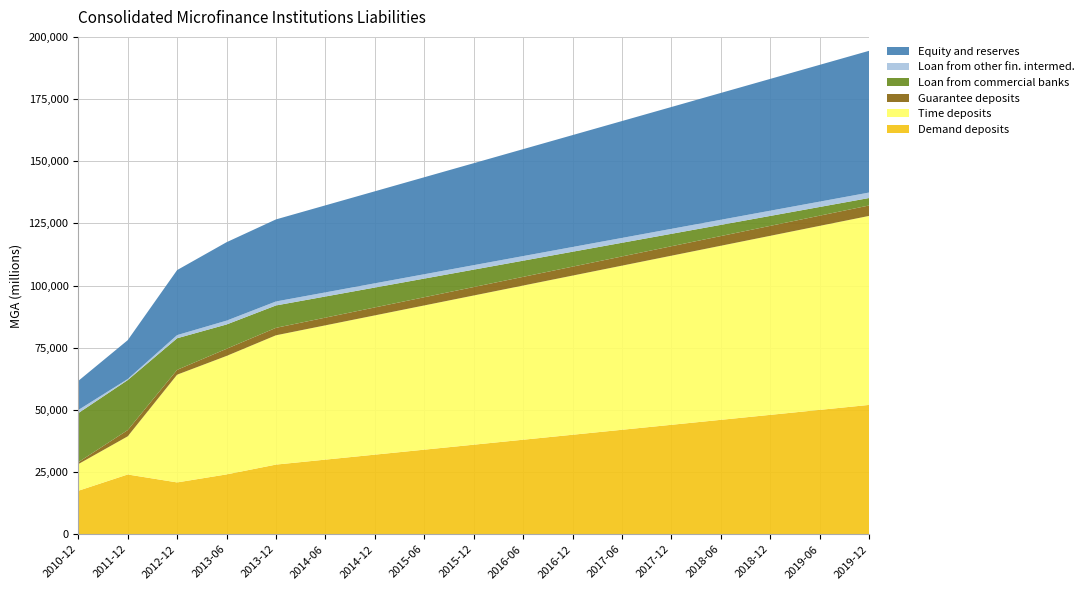

Reading left to right, transcribe all the data shown in this chart.

Demand deposits: 2010-12=17477.2	2011-12=24023.6	2012-12=20835.7	2013-06=24054.8	2013-12=28000.0	2014-06=30000.0	2014-12=32000.0	2015-06=34000.0	2015-12=36000.0	2016-06=38000.0	2016-12=40000.0	2017-06=42000.0	2017-12=44000.0	2018-06=46000.0	2018-12=48000.0	2019-06=50000.0	2019-12=52000.0
Time deposits: 2010-12=10707.7	2011-12=15337.8	2012-12=43326.7	2013-06=47639.2	2013-12=52000.0	2014-06=54000.0	2014-12=56000.0	2015-06=58000.0	2015-12=60000.0	2016-06=62000.0	2016-12=64000.0	2017-06=66000.0	2017-12=68000.0	2018-06=70000.0	2018-12=72000.0	2019-06=74000.0	2019-12=76000.0
Guarantee deposits: 2010-12=774.1	2011-12=2508.7	2012-12=1939.2	2013-06=2873.7	2013-12=3000.0	2014-06=3100.0	2014-12=3200.0	2015-06=3300.0	2015-12=3400.0	2016-06=3500.0	2016-12=3600.0	2017-06=3700.0	2017-12=3800.0	2018-06=3900.0	2018-12=4000.0	2019-06=4100.0	2019-12=4200.0
Loan from commercial banks: 2010-12=19735.6	2011-12=20111.7	2012-12=12709.8	2013-06=9778.9	2013-12=9000.0	2014-06=8500.0	2014-12=8000.0	2015-06=7500.0	2015-12=7000.0	2016-06=6500.0	2016-12=6000.0	2017-06=5500.0	2017-12=5000.0	2018-06=4500.0	2018-12=4000.0	2019-06=3500.0	2019-12=3000.0
Loan from other fin. intermed.: 2010-12=1247.0	2011-12=428.0	2012-12=1265.8	2013-06=1546.8	2013-12=1600.0	2014-06=1650.0	2014-12=1700.0	2015-06=1750.0	2015-12=1800.0	2016-06=1850.0	2016-12=1900.0	2017-06=1950.0	2017-12=2000.0	2018-06=2050.0	2018-12=2100.0	2019-06=2150.0	2019-12=2200.0
Equity and reserves: 2010-12=11708.0	2011-12=15617.0	2012-12=26146.1	2013-06=31532.4	2013-12=33000.0	2014-06=35000.0	2014-12=37000.0	2015-06=39000.0	2015-12=41000.0	2016-06=43000.0	2016-12=45000.0	2017-06=47000.0	2017-12=49000.0	2018-06=51000.0	2018-12=53000.0	2019-06=55000.0	2019-12=57000.0